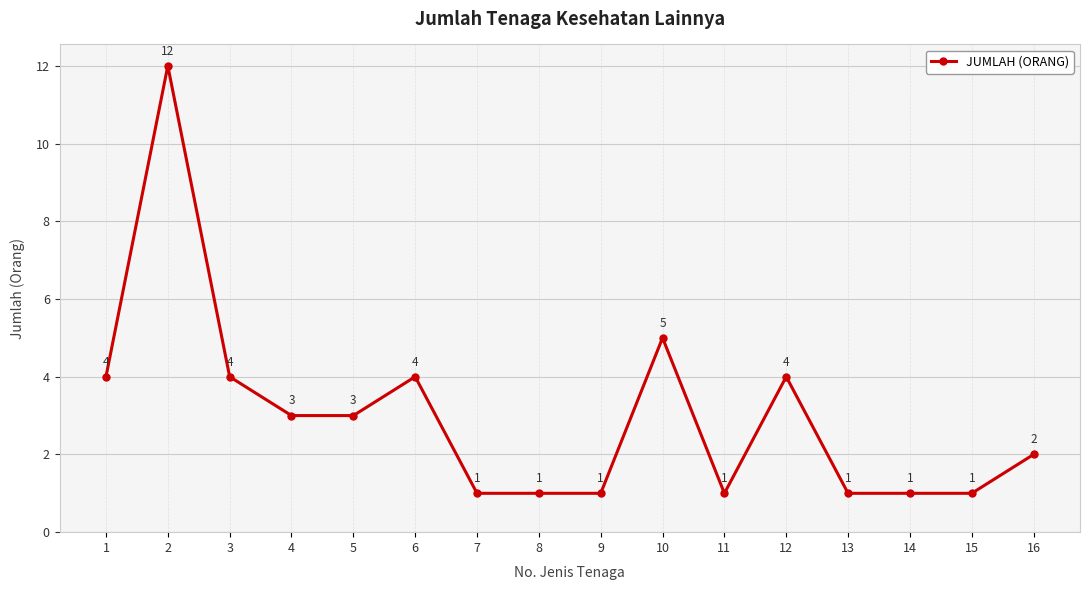

True or false: the data shows 1 at 9.

True